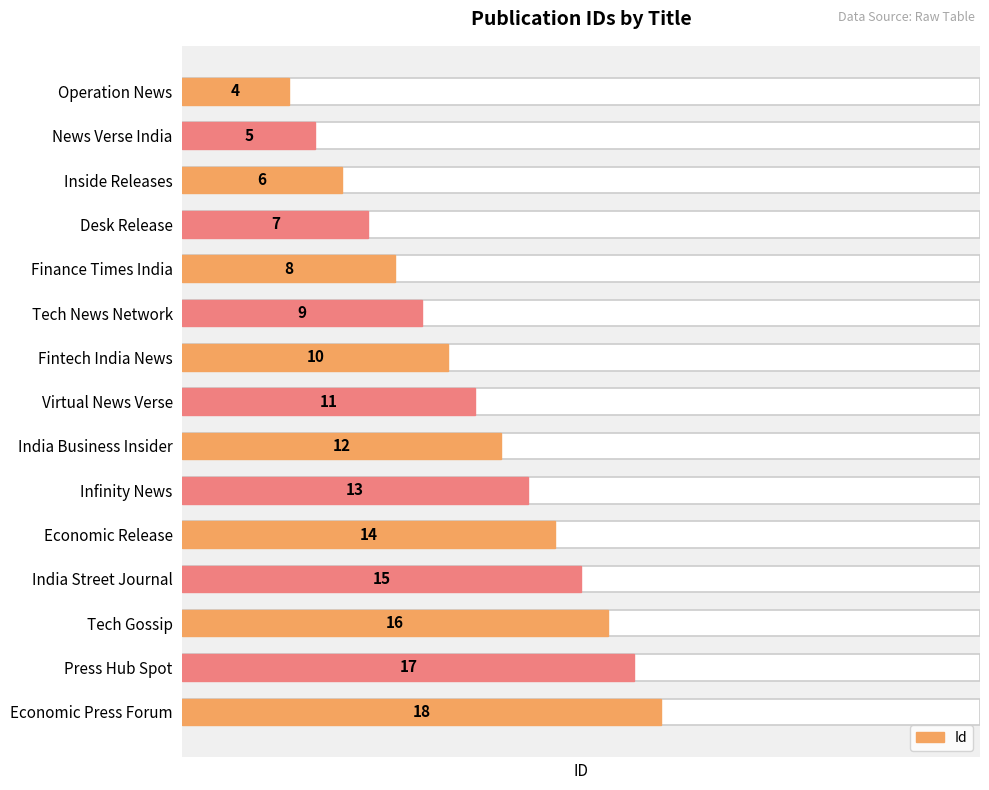

How many bars are there in total?

15